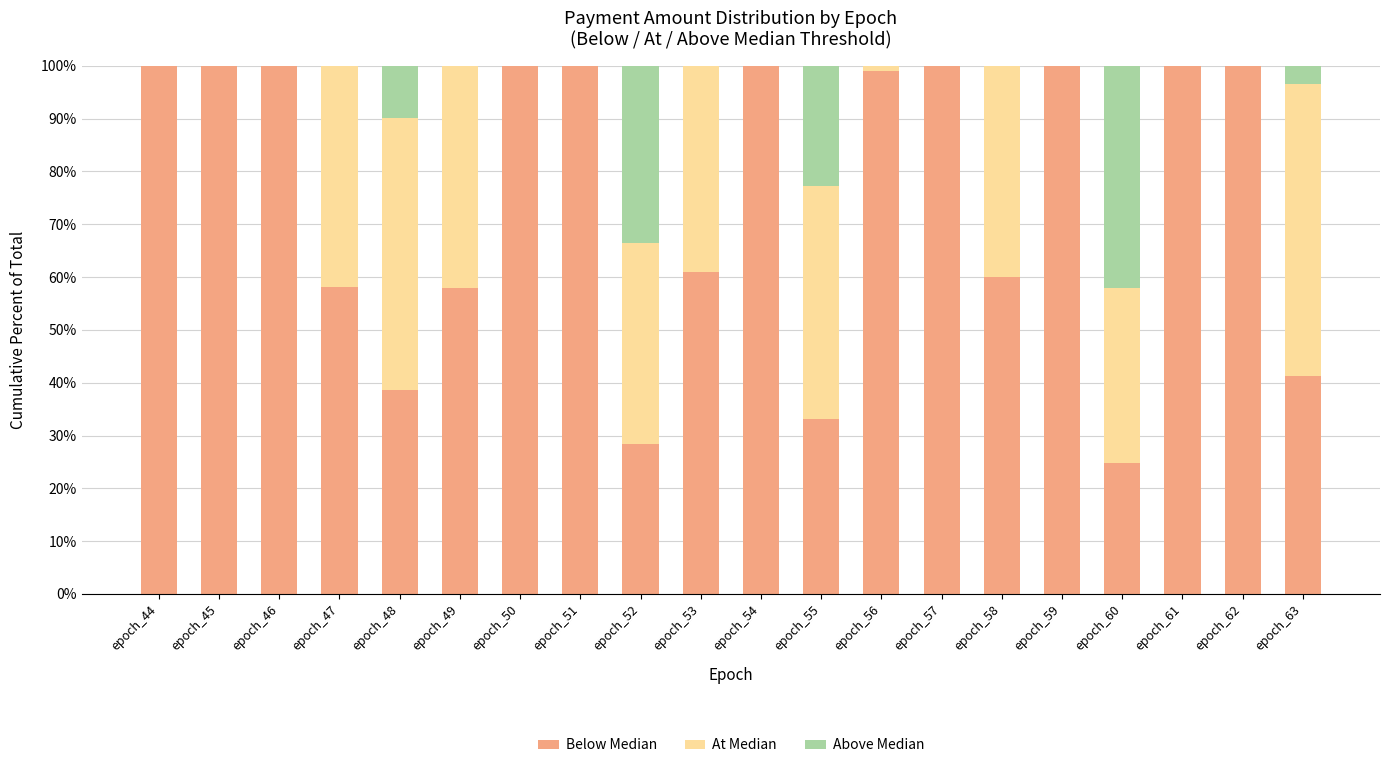

What is the total value across all series at epoch_60?

100.0